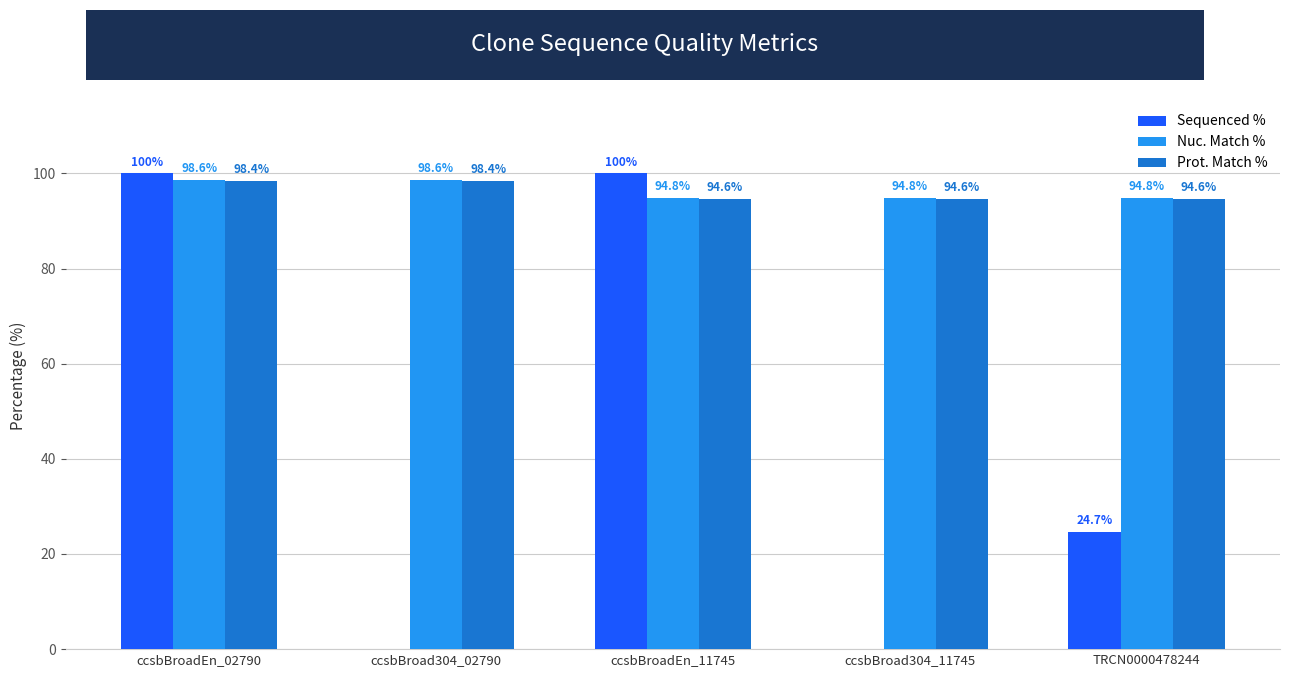

What is the sum of all Sequenced % values?

224.7